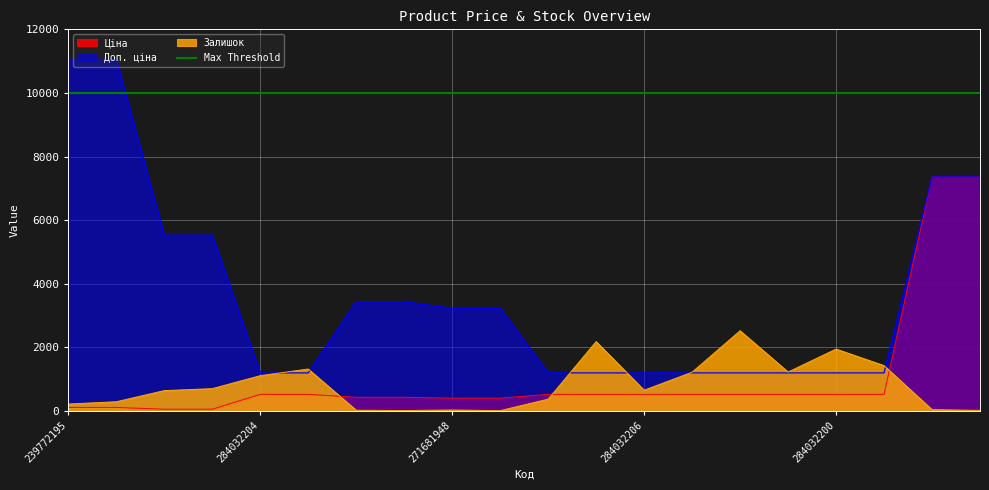

Reading left to right, what are all the values shown in this chart?

Ціна: 239772195=110.5	239772179=110.5	239732195=55.3	239732179=55.3	284032204=522.2	284032203=522.2	271691948=429.3	271691942=429.3	271681948=403.6	271681942=403.6	284032208=522.2	284032207=522.2	284032206=522.2	284032205=522.2	284032202=522.2	284032201=522.2	284032200=522.2	284032199=522.2	239682195=7360.2	239682179=7360.2
Доп. ціна: 239772195=11055.0	239772179=11055.0	239732195=5528.0	239732179=5528.0	284032204=1197.0	284032203=1197.0	271691948=3434.6	271691942=3434.6	271681948=3228.8	271681942=3228.8	284032208=1197.0	284032207=1197.0	284032206=1197.0	284032205=1197.0	284032202=1197.0	284032201=1197.0	284032200=1197.0	284032199=1197.0	239682195=7360.2	239682179=7360.2
Залишок: 239772195=218.0	239772179=290.0	239732195=640.0	239732179=702.0	284032204=1110.0	284032203=1319.0	271691948=22.0	271691942=13.0	271681948=30.0	271681942=10.0	284032208=371.0	284032207=2181.0	284032206=653.0	284032205=1219.0	284032202=2522.0	284032201=1224.0	284032200=1946.0	284032199=1426.0	239682195=42.0	239682179=17.0